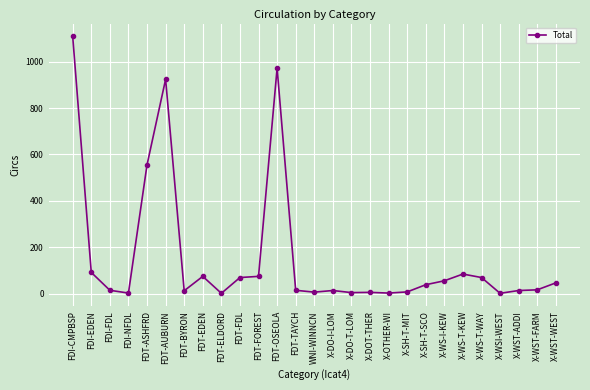

Where is the first local maximum?

FDT-AUBURN